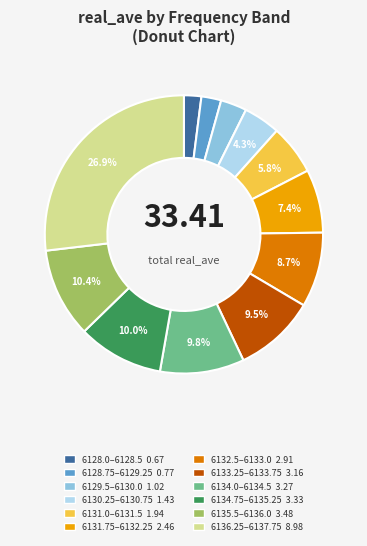

Does any single category account for the majority?

No